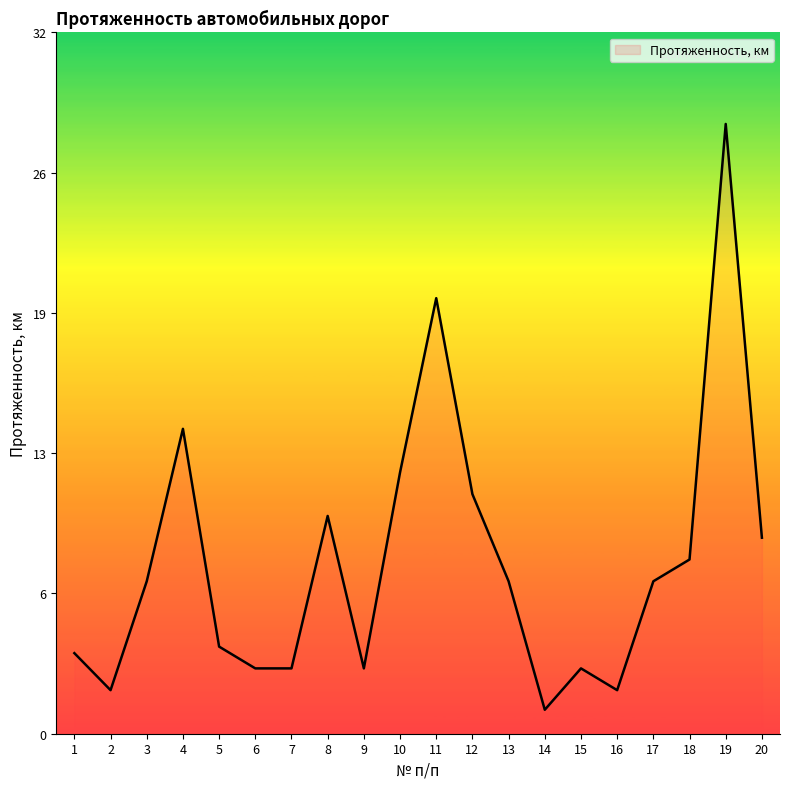

Is this an area chart (filled region under the line)?

Yes